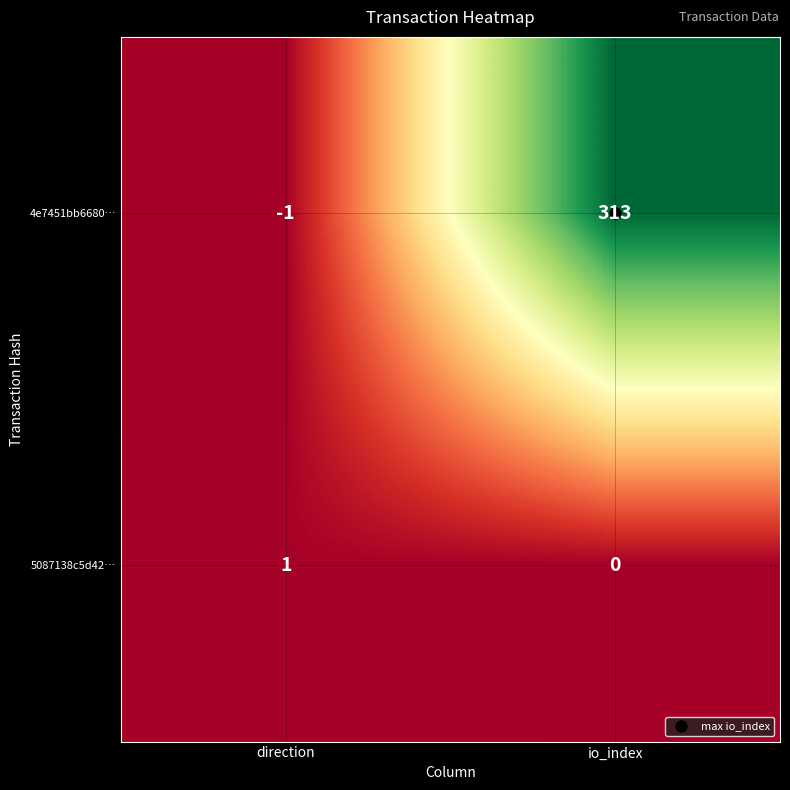

What is the average value of the 4e7451bb6680… series?

156